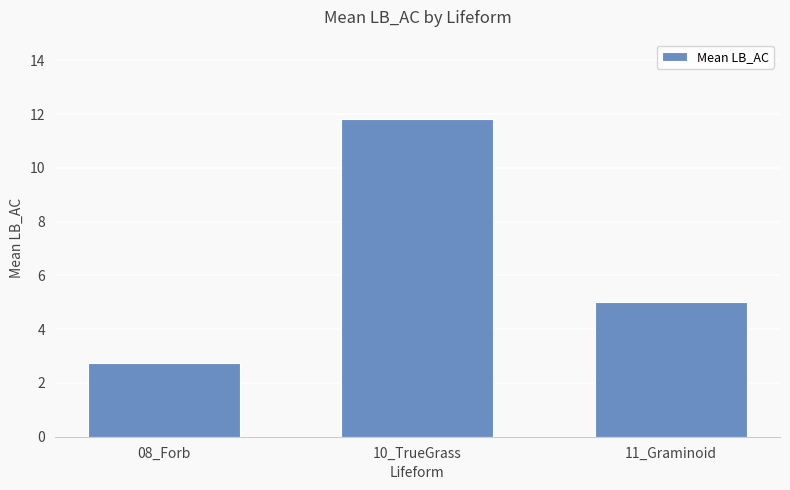

Does the chart contain any negative values?

No